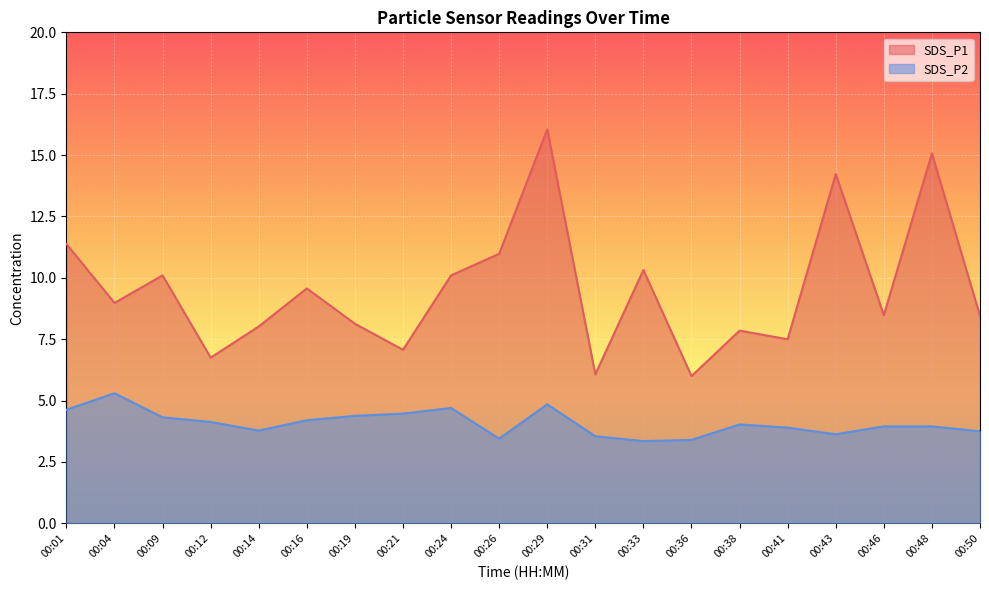

Reading left to right, extract all data points from this chart.

SDS_P1: 11.4	9.0	10.1	6.8	8.0	9.6	8.1	7.1	10.1	11.0	16.1	6.1	10.3	6.0	7.8	7.5	14.2	8.5	15.1	8.4
SDS_P2: 4.6	5.3	4.3	4.1	3.8	4.2	4.4	4.5	4.7	3.5	4.8	3.5	3.4	3.4	4.0	3.9	3.6	4.0	4.0	3.8